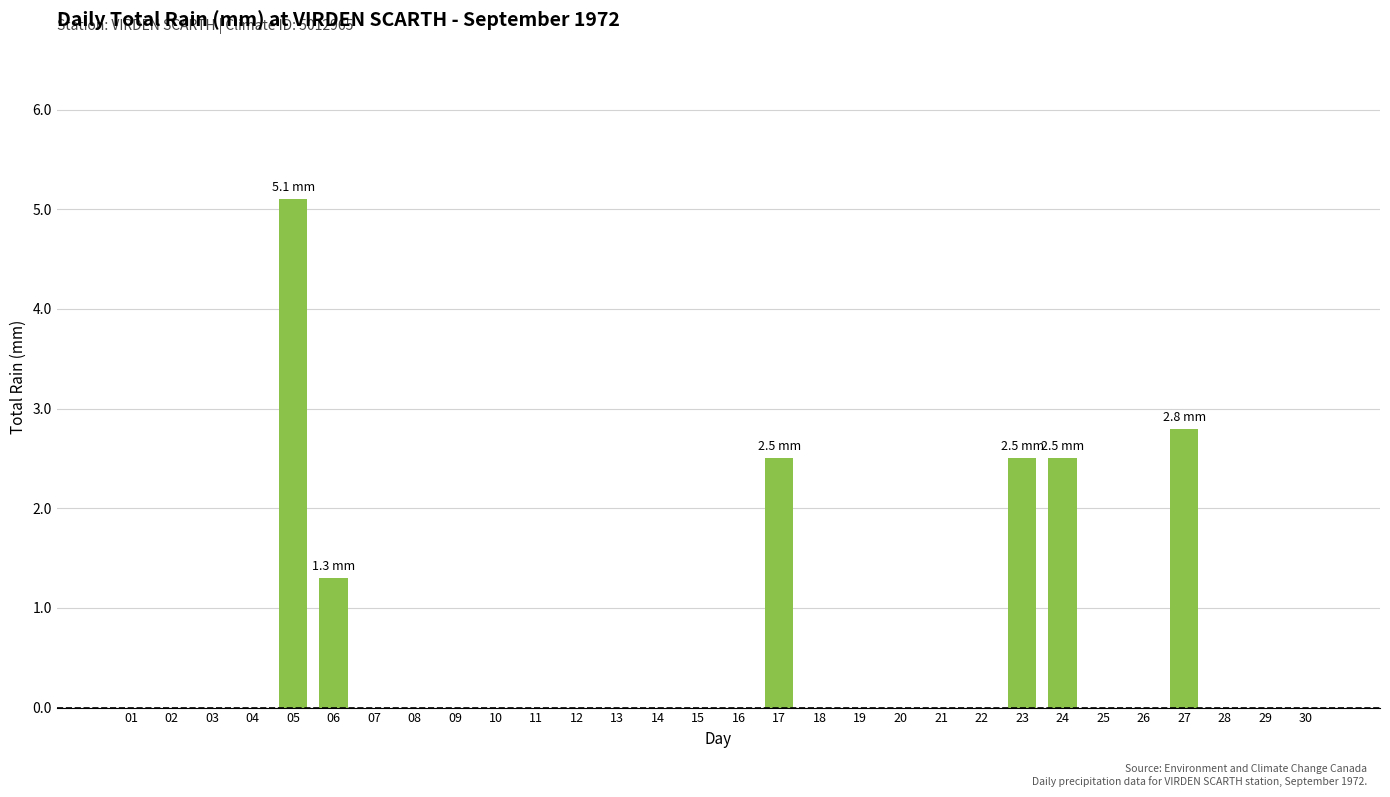

What is the sum of all values?

16.7